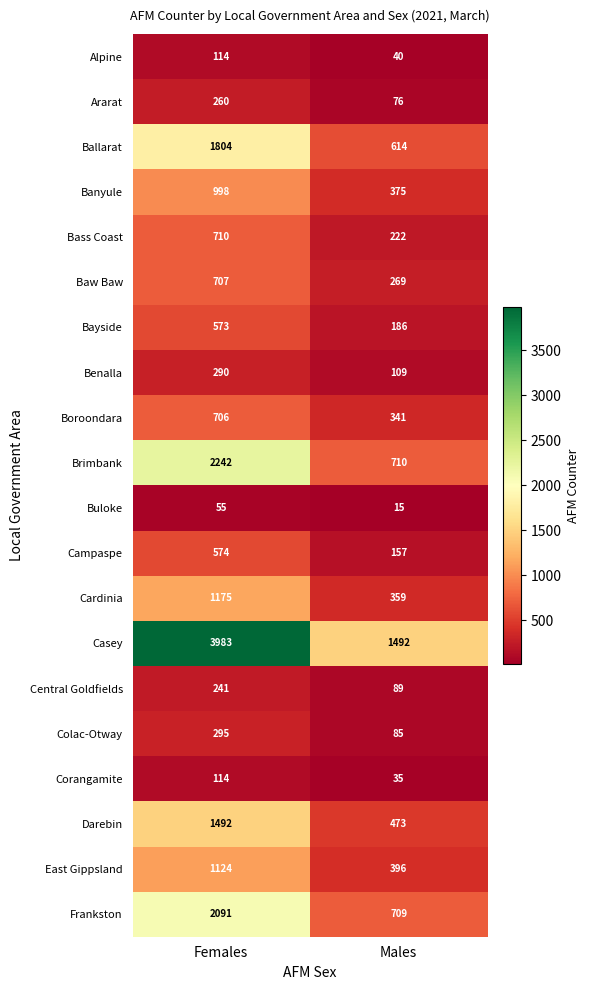

Which series has the largest total across all categories?

Casey